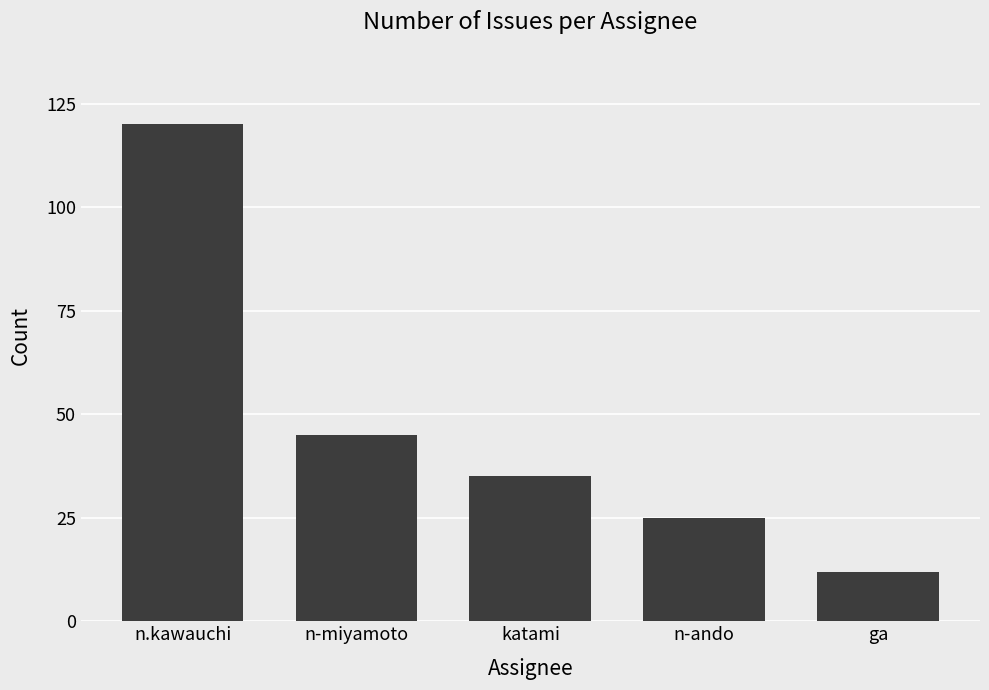

What is the label of the 3rd bar from the right?

katami